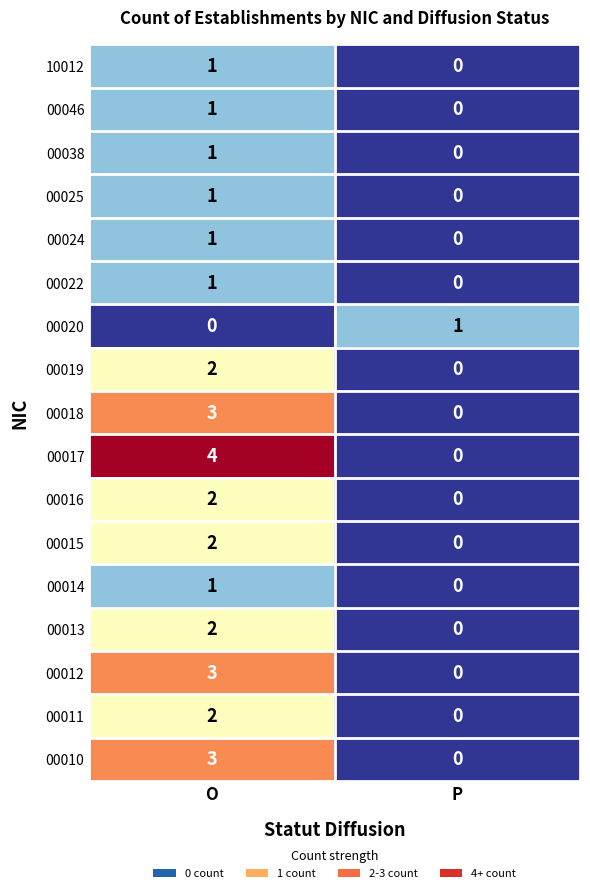

What is the difference between the maximum and minimum values in the 00017 series?

4